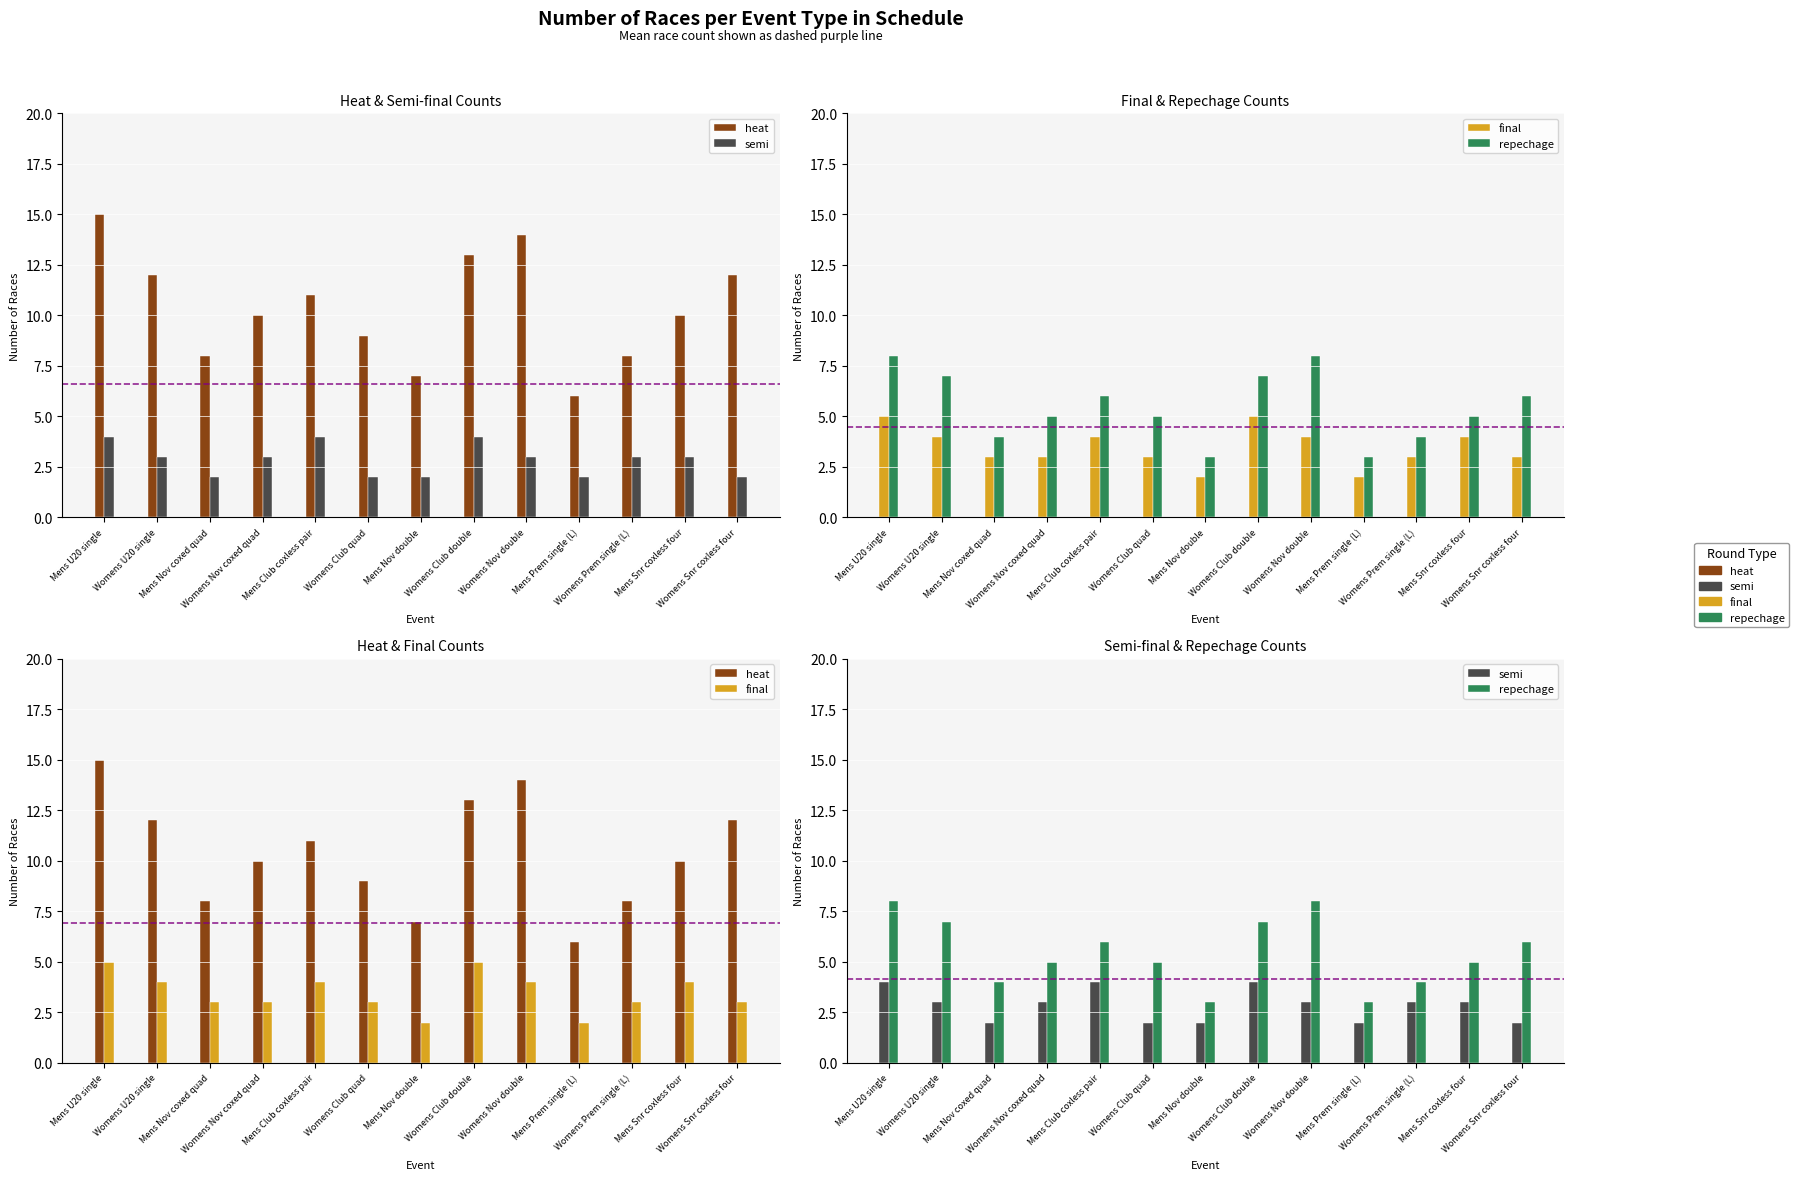

Count the semi values in the range 2 to 3.

10